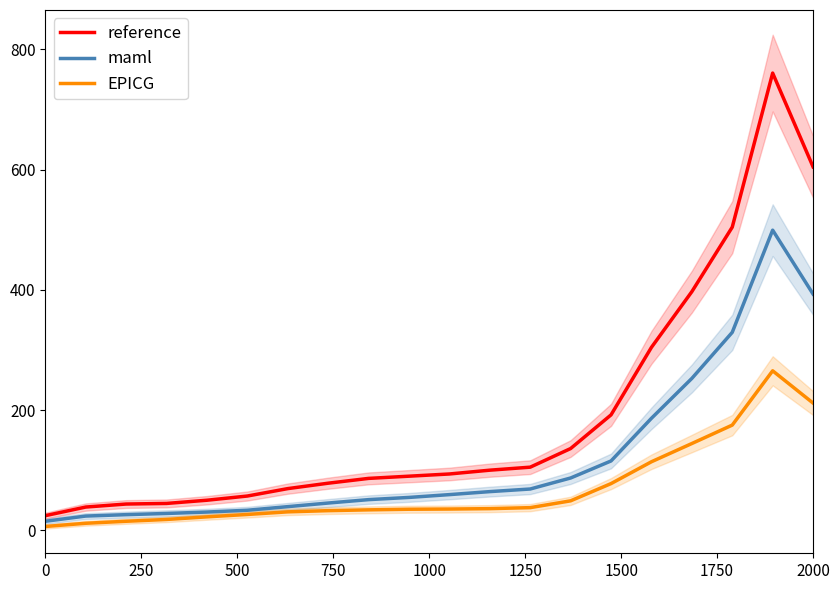

What is the highest value of the EPICG series?

265.3